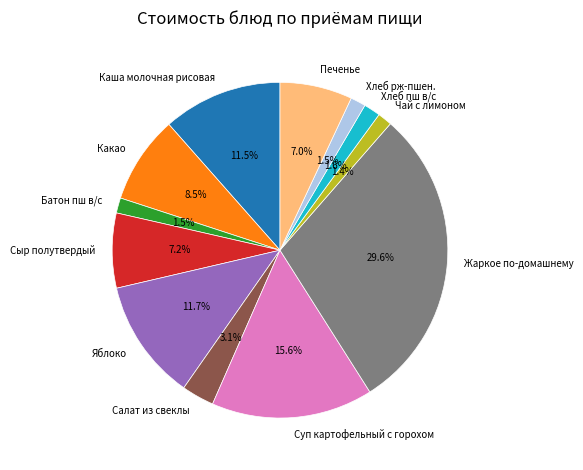

Count the number of slices in the pie.

12